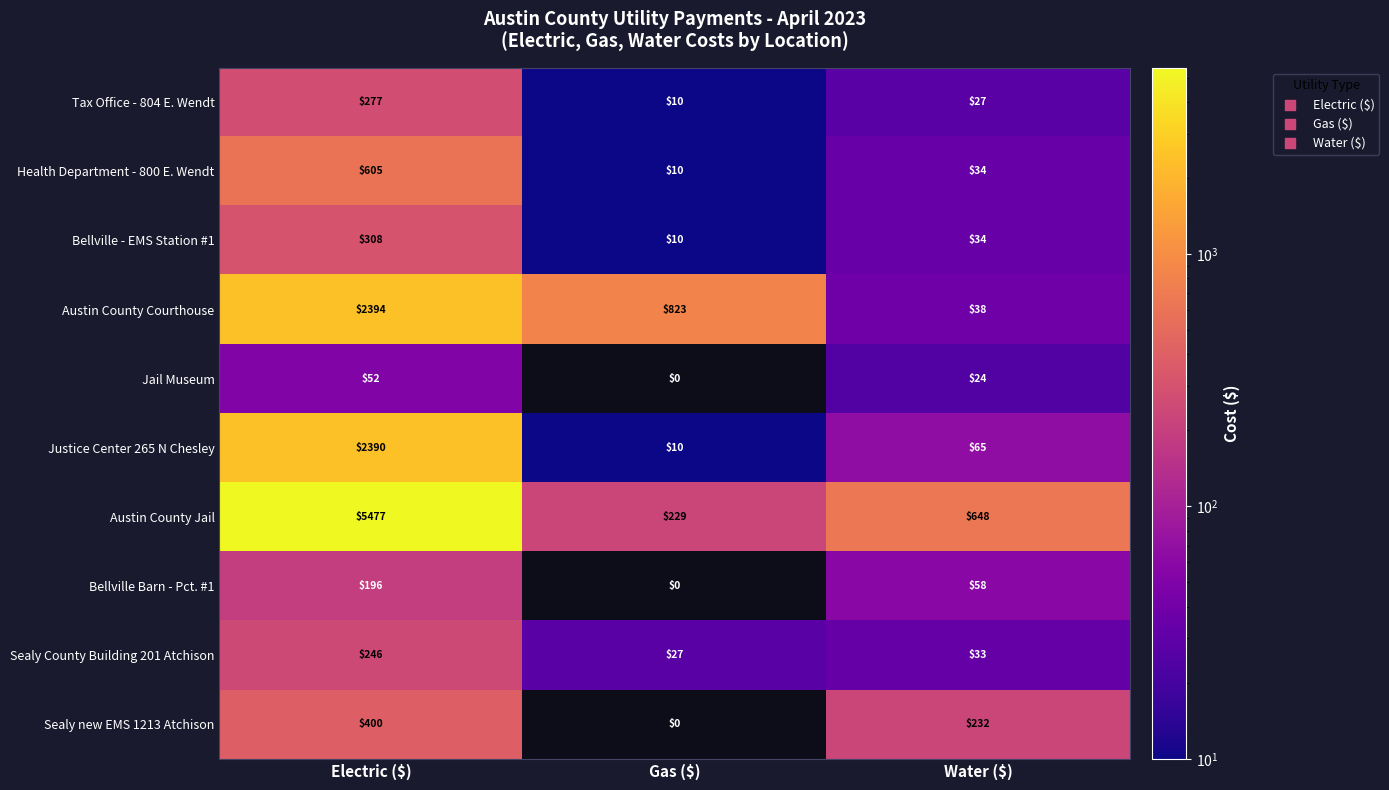

Reading left to right, transcribe all the data shown in this chart.

Tax Office - 804 E. Wendt: 277	10	27
Health Department - 800 E. Wendt: 605	10	34
Bellville - EMS Station #1: 308	10	34
Austin County Courthouse: 2394	823	38
Jail Museum: 52	0	24
Justice Center 265 N Chesley: 2390	10	65
Austin County Jail: 5477	229	648
Bellville Barn - Pct. #1: 196	0	58
Sealy County Building 201 Atchison: 246	27	33
Sealy new EMS 1213 Atchison: 400	0	232